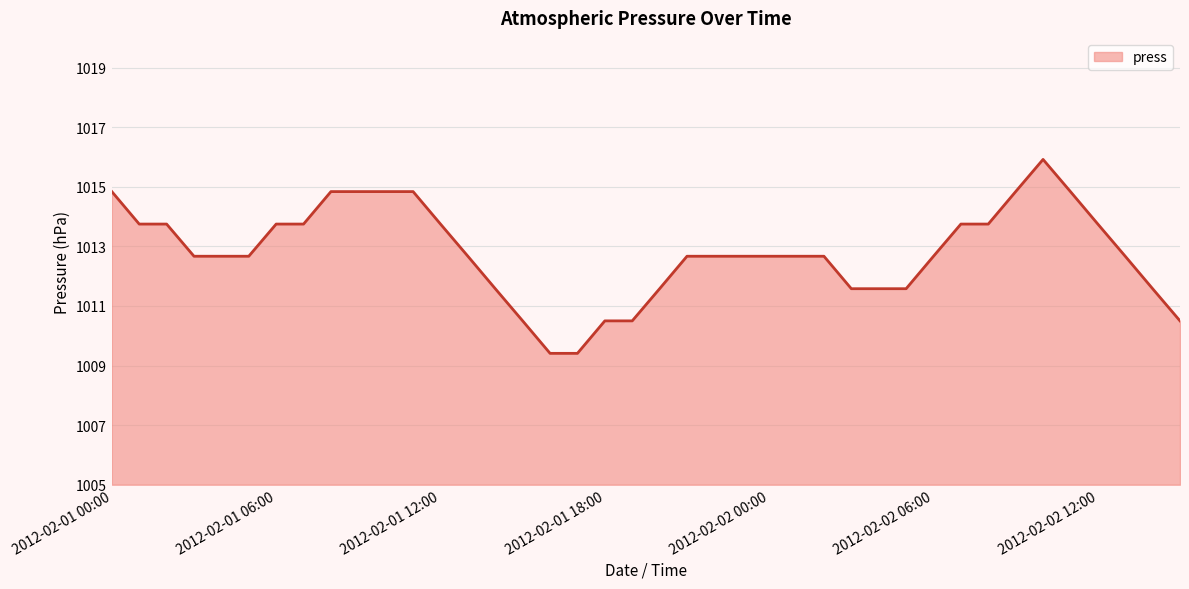

What is the difference between the maximum and minimum values?

6.5